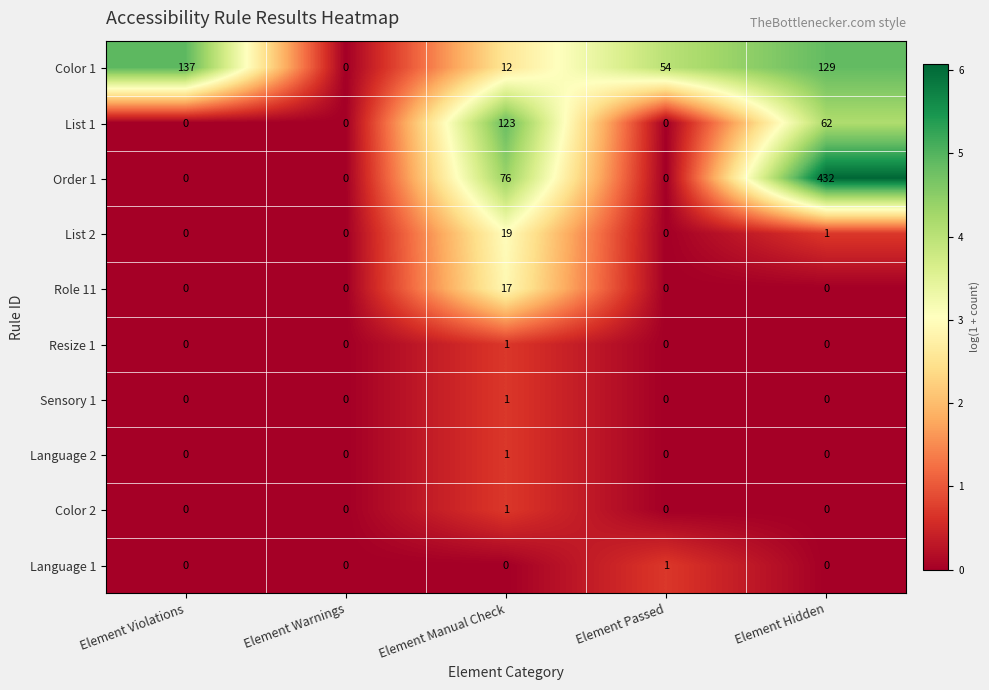

What is the highest value of the Order 1 series?

432